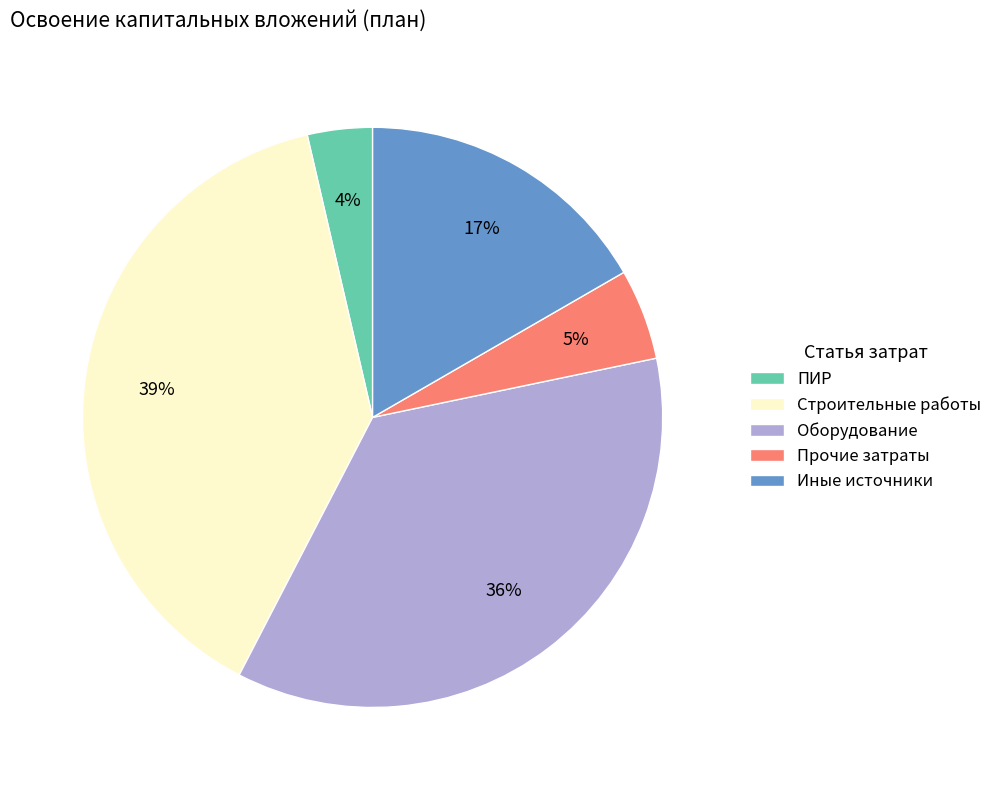

Rank the categories by value from highest to lowest.

Строительные работы, Оборудование, Иные источники, Прочие затраты, ПИР